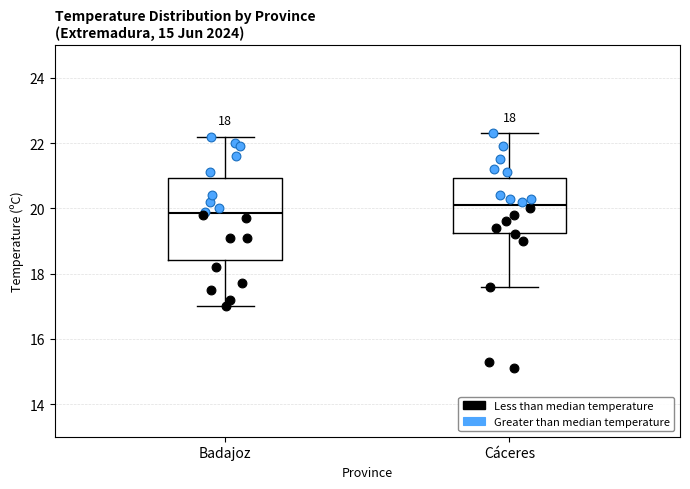

Comparing the boxes themselves (not the whiskers), which one is the tallest?

Badajoz